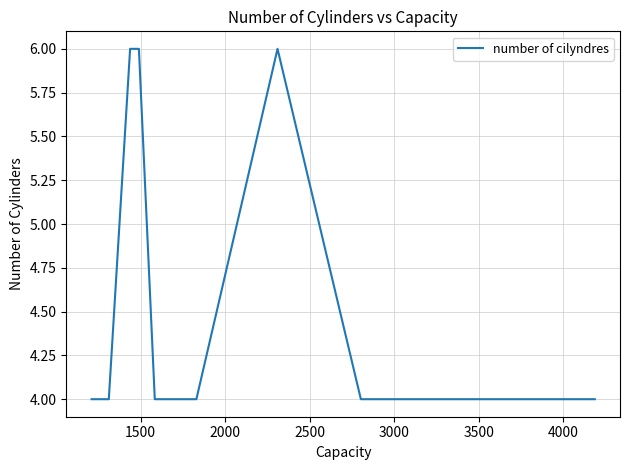

What is the difference between the maximum and second lowest values?

2